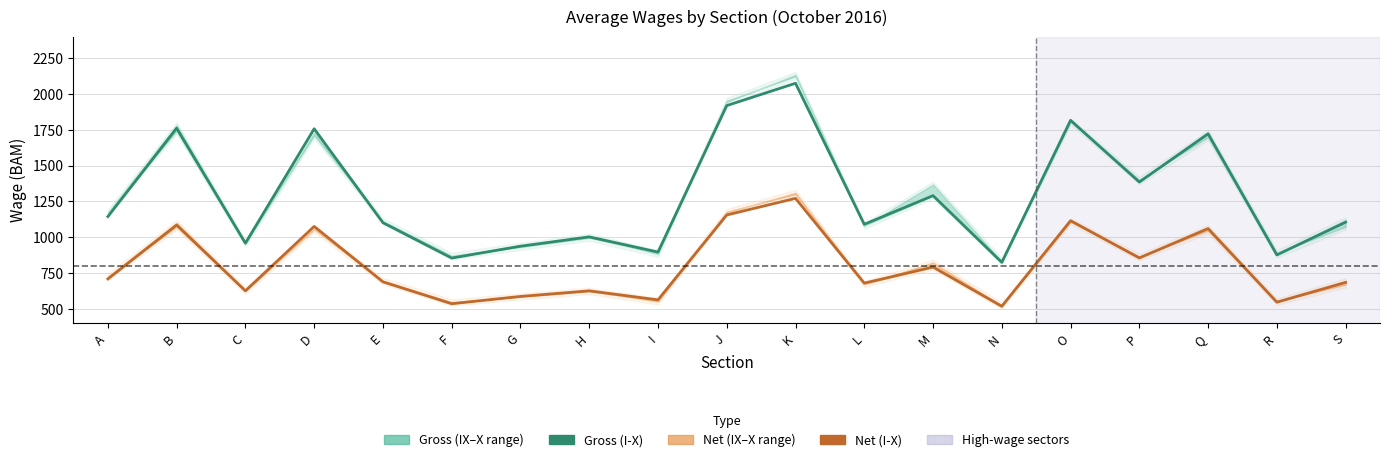

Is this an area chart (filled region under the line)?

No